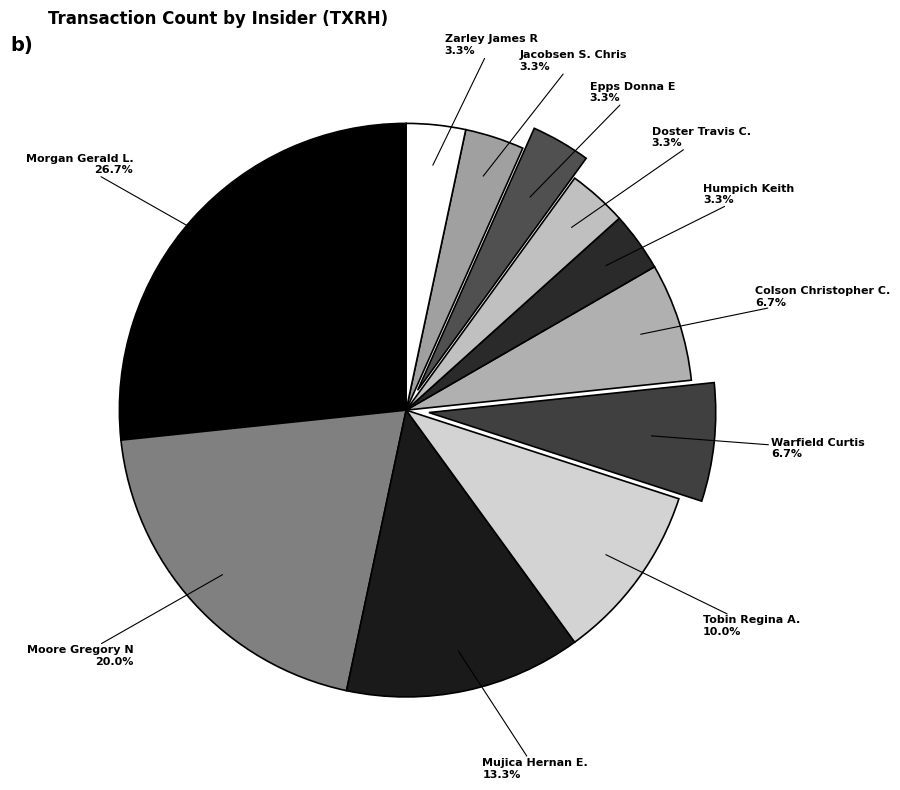

How many segments does this pie chart have?

11